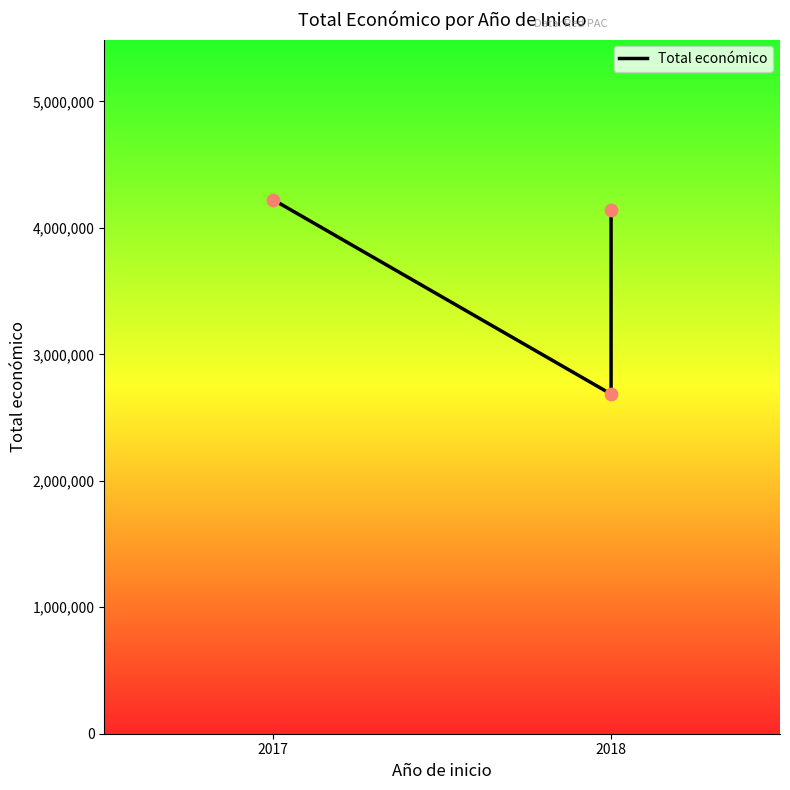

What is the ratio of the value at 2018 to the value at 2?

0.6